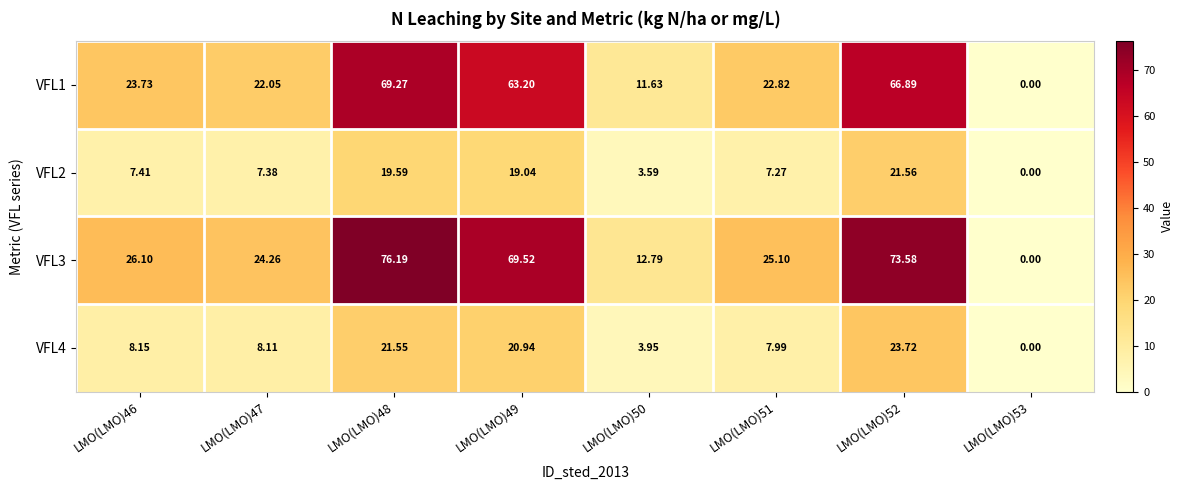

Is the value of VFL1 at LMO(LMO)51 greater than the value of VFL3 at LMO(LMO)49?

No